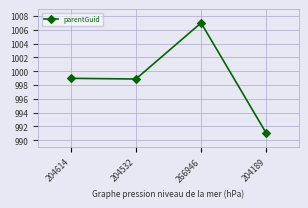

Where is the first local maximum?

266946